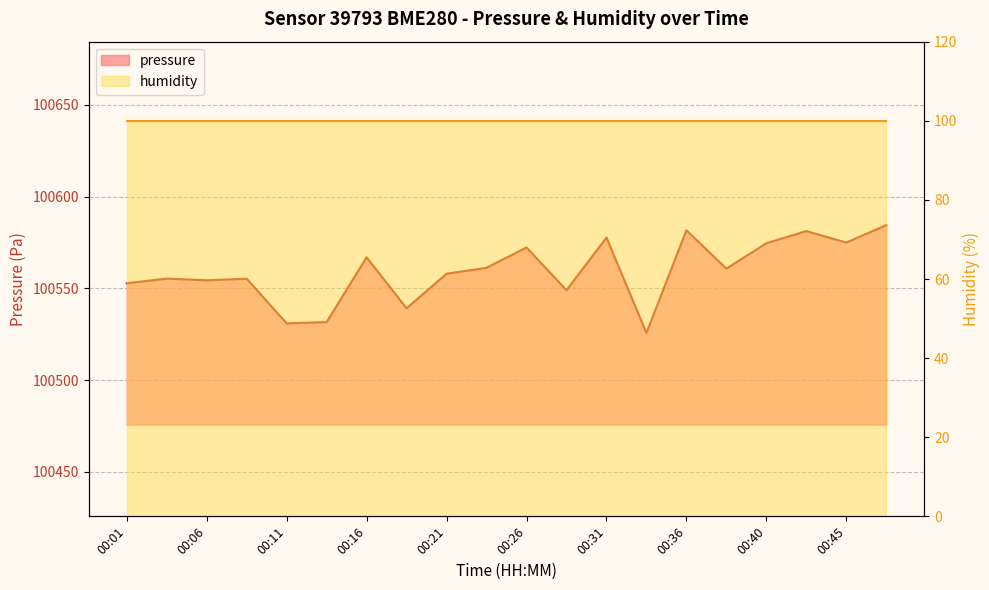

What is the sum of all values?

2011188.1